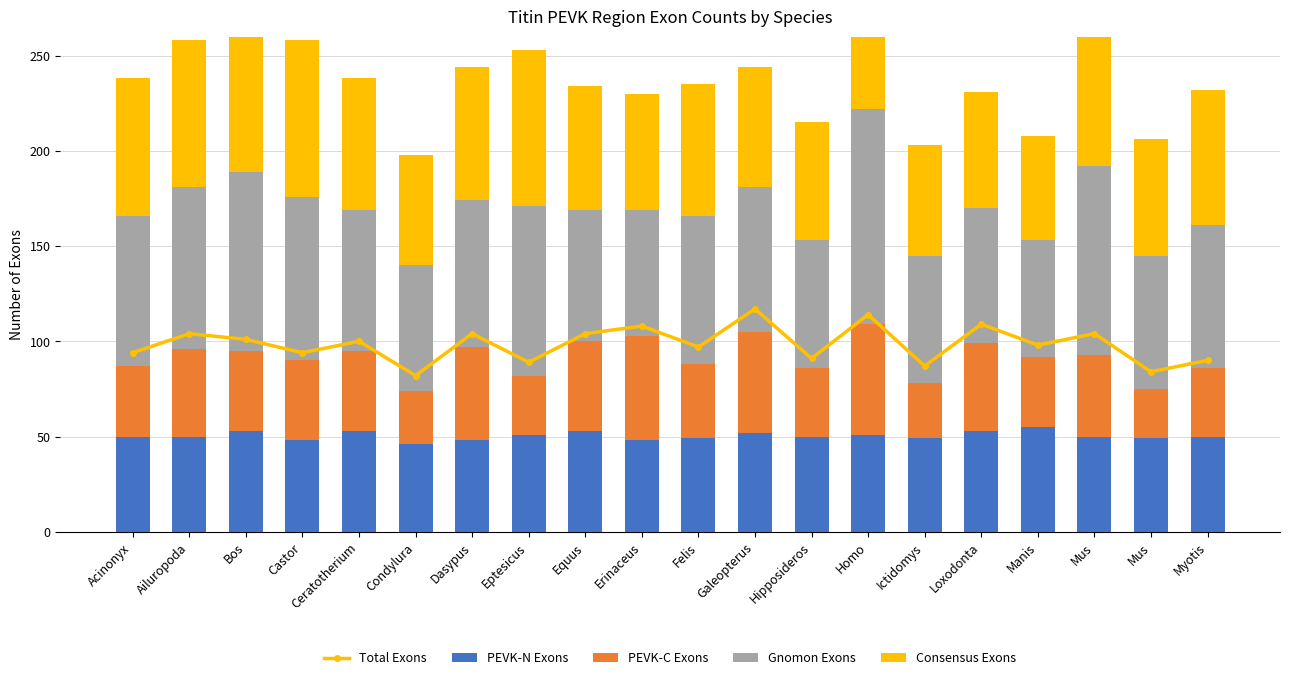

At which label does PEVK-C Exons reach its peak?

Homo